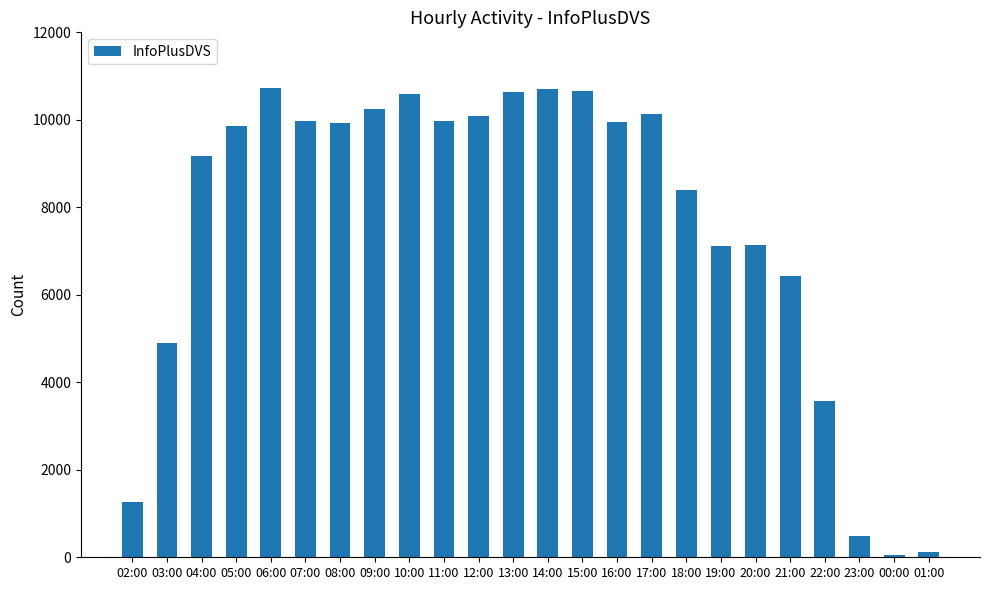

How many data points are less than 9926?

12